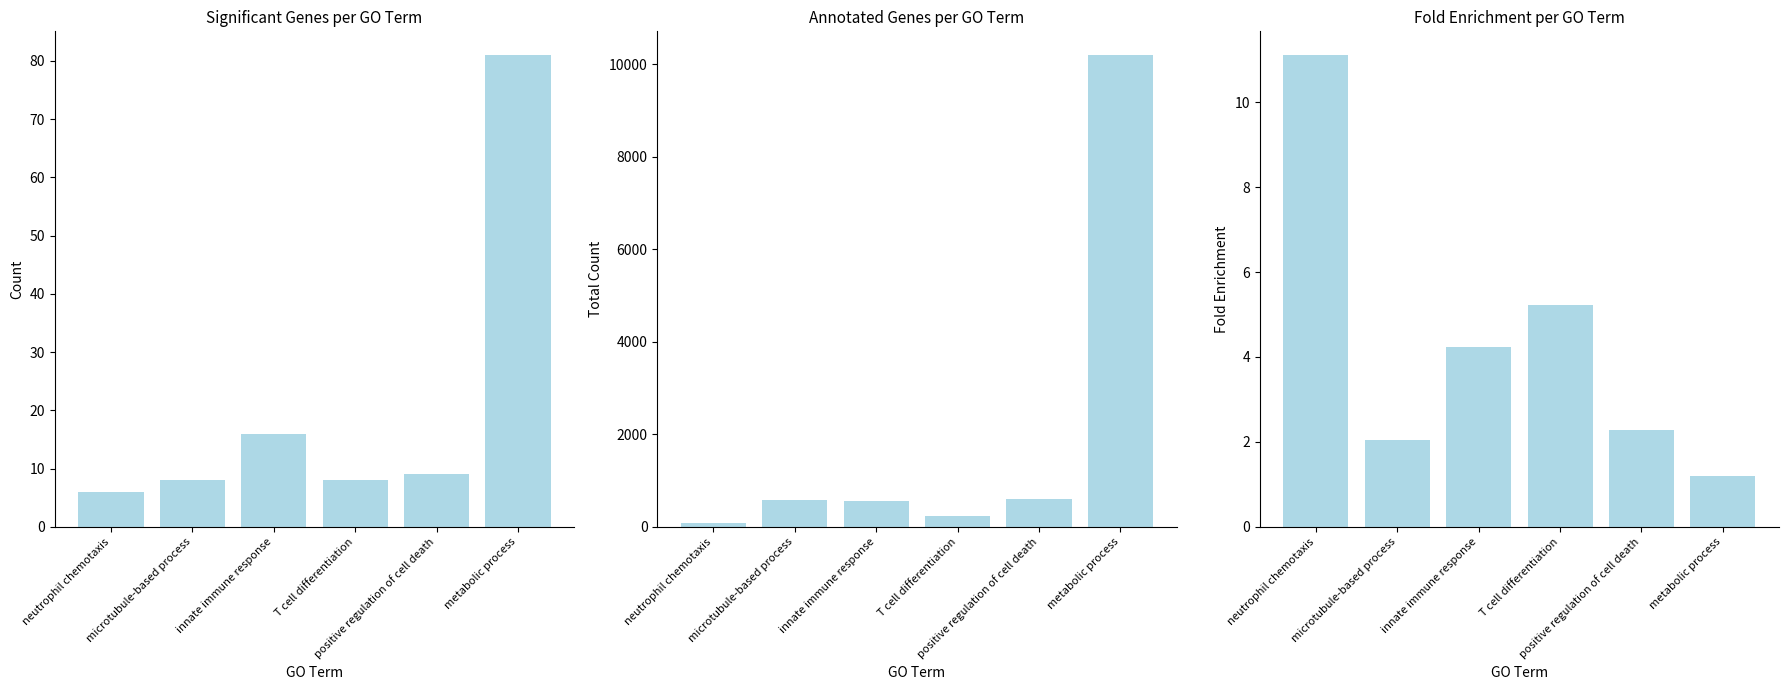

List the series in order of their peak value, lowest first.

FE, Significant, Annotated